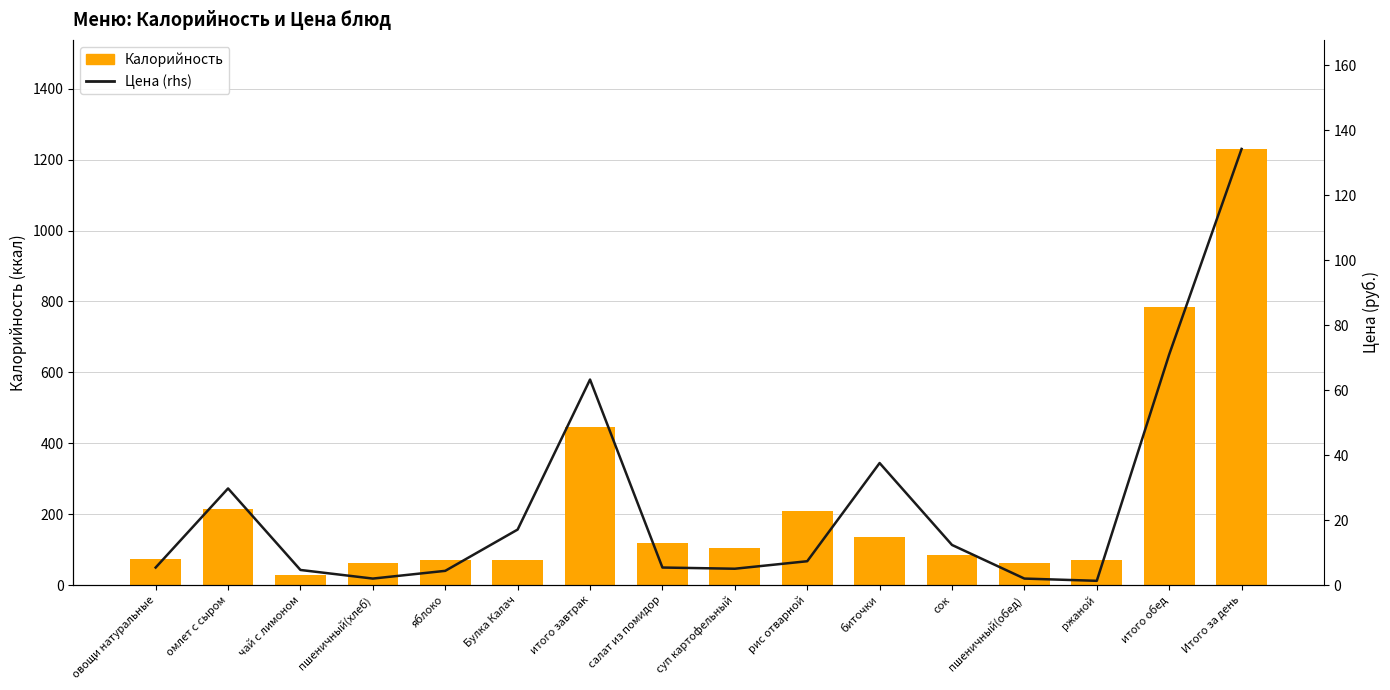

What is the approximate value of Калорийность at итого обед?

785.6